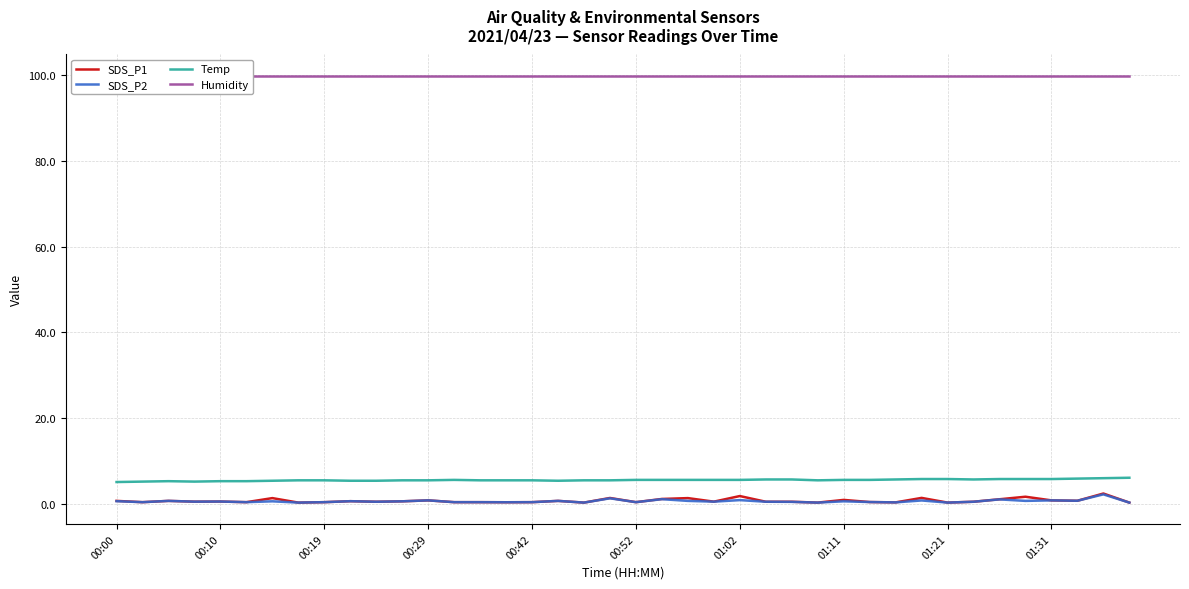

Reading left to right, list all the values displayed in this chart.

SDS_P1: 0.7	0.4	0.7	0.5	0.6	0.4	1.4	0.3	0.4	0.6	0.5	0.6	0.8	0.4	0.4	0.4	0.4	0.7	0.3	1.4	0.4	1.1	1.4	0.5	1.8	0.5	0.5	0.3	0.9	0.4	0.3	1.4	0.3	0.5	1.1	1.7	0.8	0.7	2.4	0.3
SDS_P2: 0.6	0.4	0.7	0.5	0.6	0.4	0.6	0.3	0.4	0.6	0.5	0.6	0.8	0.4	0.4	0.4	0.4	0.7	0.3	1.3	0.4	1.1	0.7	0.5	0.9	0.5	0.5	0.3	0.6	0.4	0.3	0.8	0.3	0.5	1.1	0.7	0.8	0.7	2.2	0.3
Temp: 5.1	5.2	5.3	5.2	5.3	5.3	5.4	5.5	5.5	5.4	5.4	5.5	5.5	5.6	5.5	5.5	5.5	5.4	5.5	5.5	5.6	5.6	5.6	5.6	5.6	5.7	5.7	5.5	5.6	5.6	5.7	5.8	5.8	5.7	5.8	5.8	5.8	5.9	6.0	6.1
Humidity: 99.9	99.9	99.9	99.9	99.9	99.9	99.9	99.9	99.9	99.9	99.9	99.9	99.9	99.9	99.9	99.9	99.9	99.9	99.9	99.9	99.9	99.9	99.9	99.9	99.9	99.9	99.9	99.9	99.9	99.9	99.9	99.9	99.9	99.9	99.9	99.9	99.9	99.9	99.9	99.9